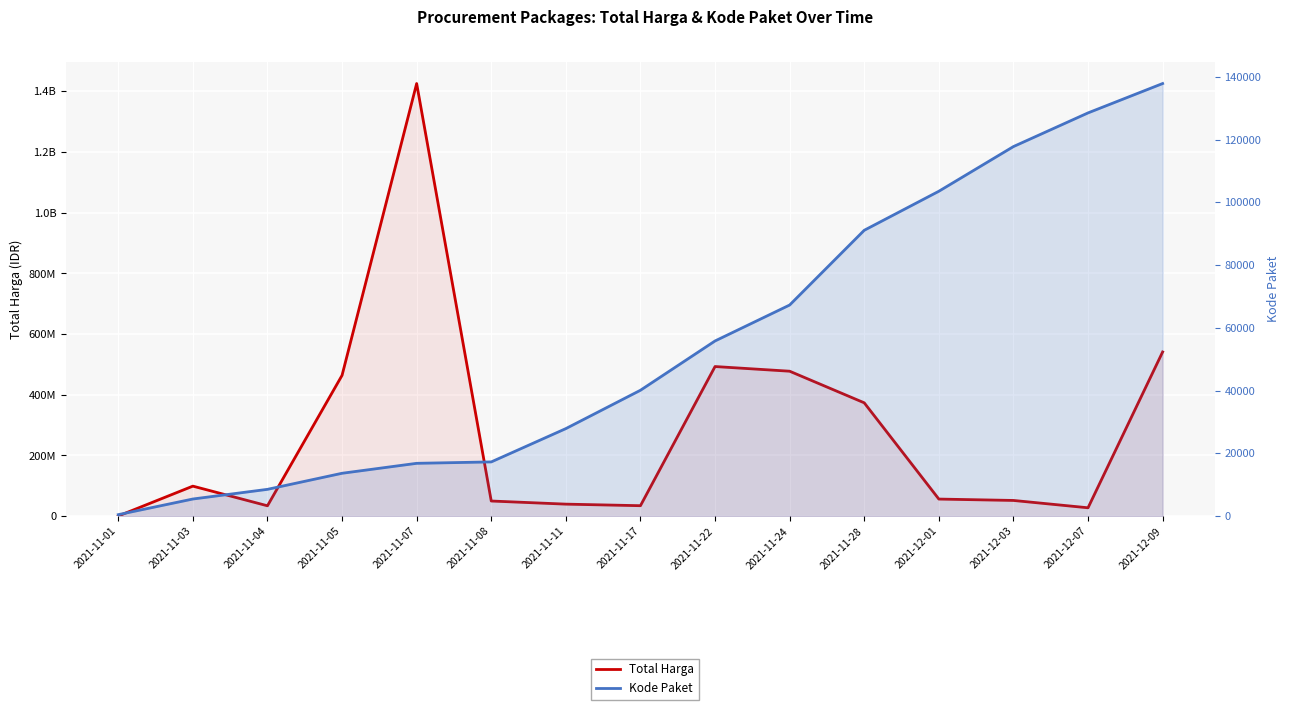

Between 2021-11-24 and 2021-11-28, which series saw the biggest shift?

Total Harga